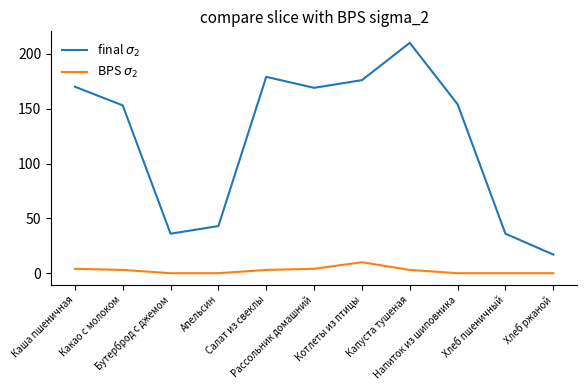

What is the maximum value for BPS $\sigma_2$?

10